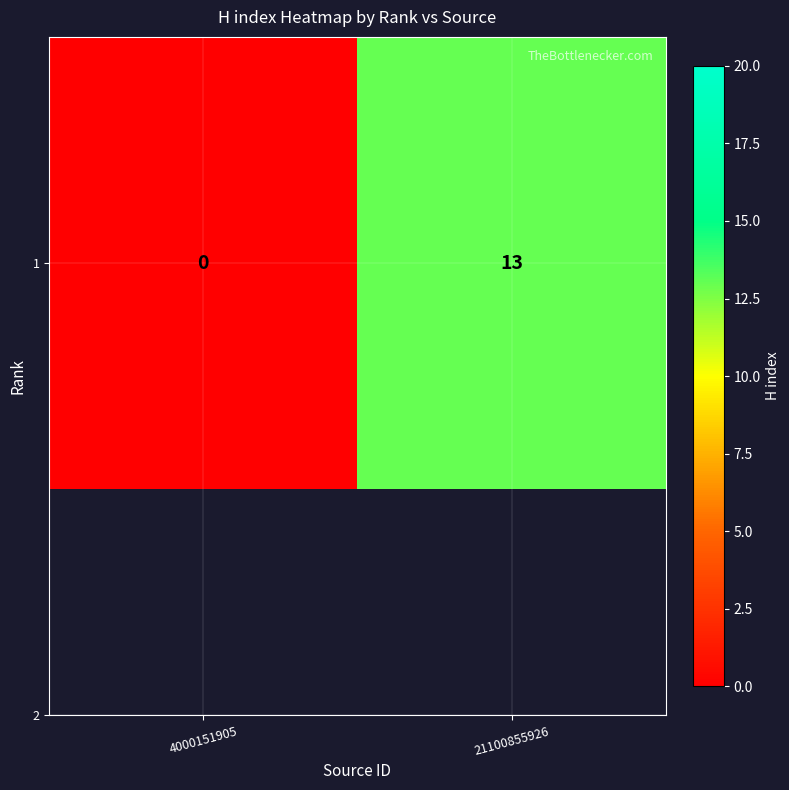

At which label is the value closest to 6?

4000151905